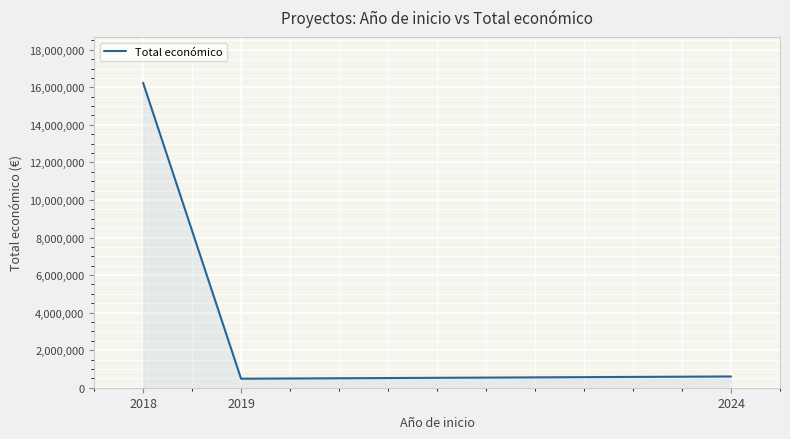

What is the smallest value displayed?

480156